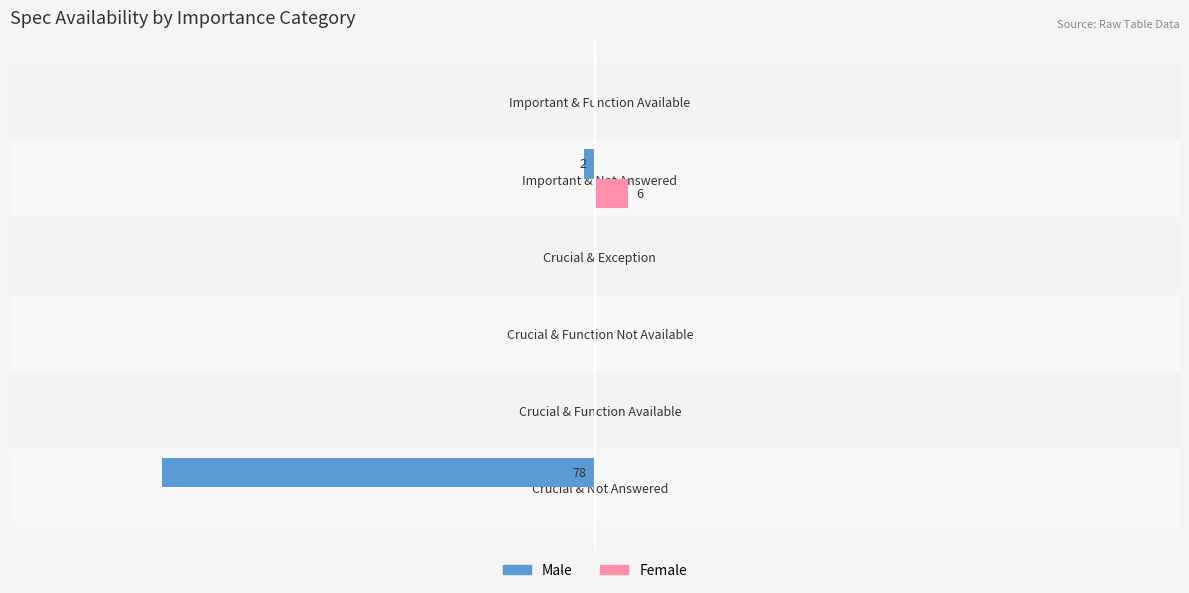

Which series has the largest total across all categories?

Female